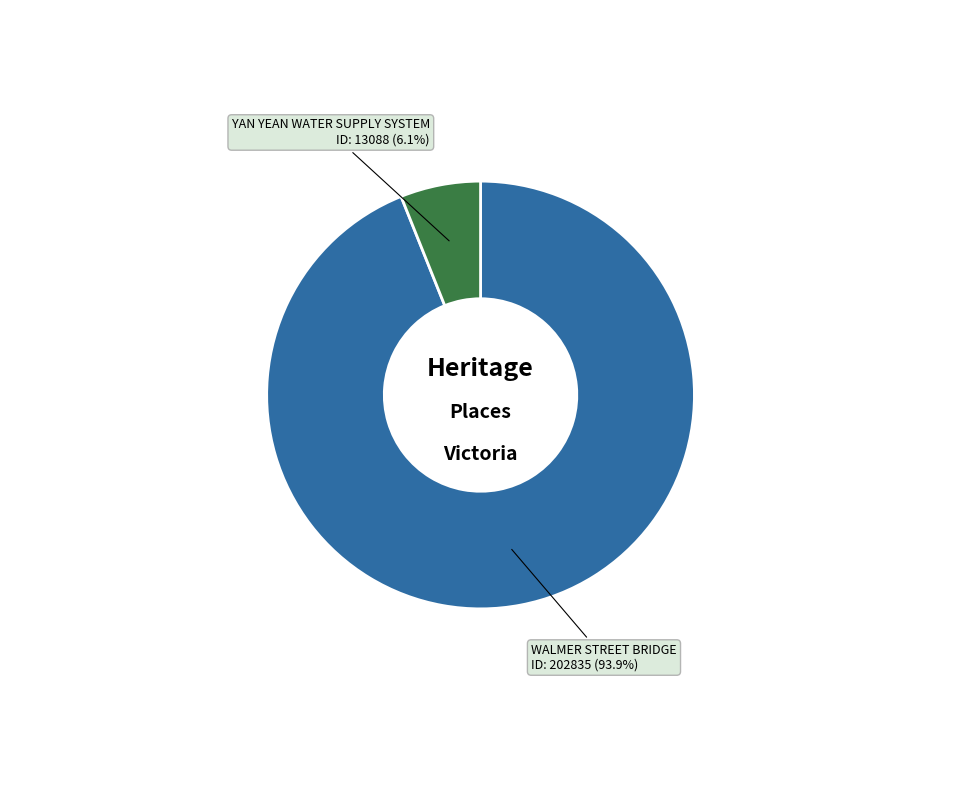

Is there any slice that represents more than half of the pie?

Yes